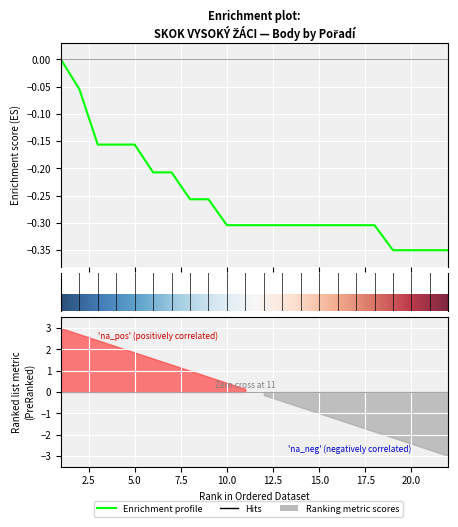

Between Zbruž Zdenek and Míček Martin, which is larger?

Míček Martin